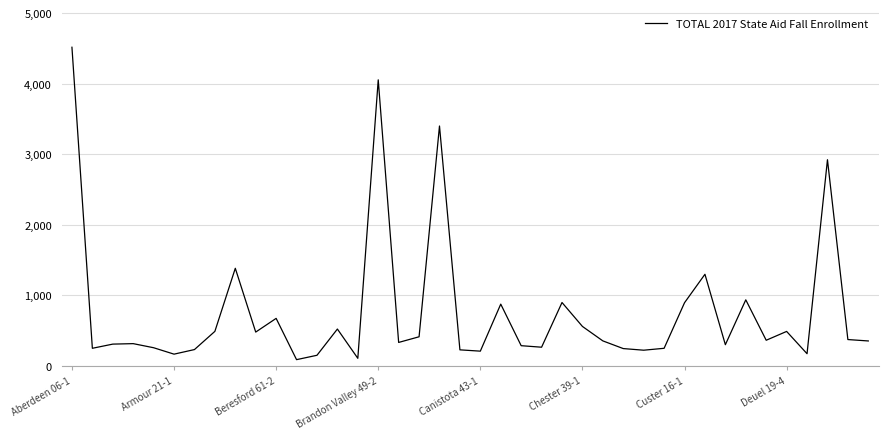

The value at Beresford 61-2 is 675.1. True or false?

True